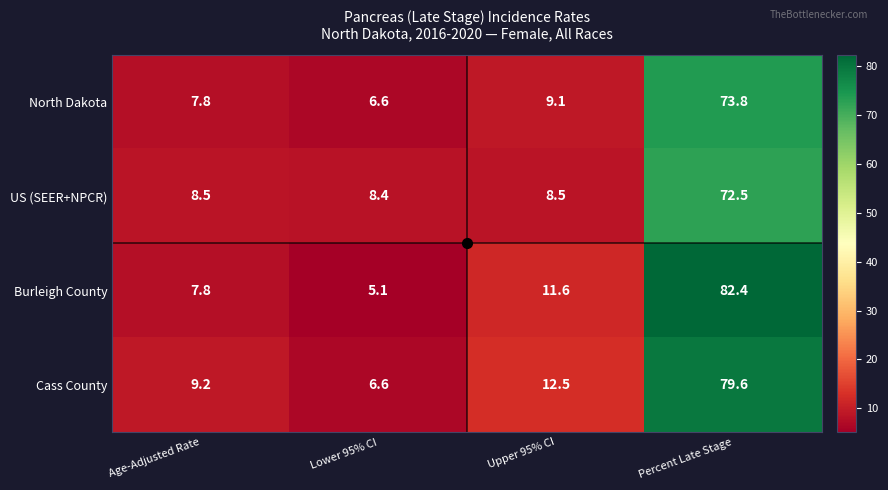

At Percent Late Stage, list the series in order from smallest to largest.

US (SEER+NPCR), North Dakota, Cass County, Burleigh County